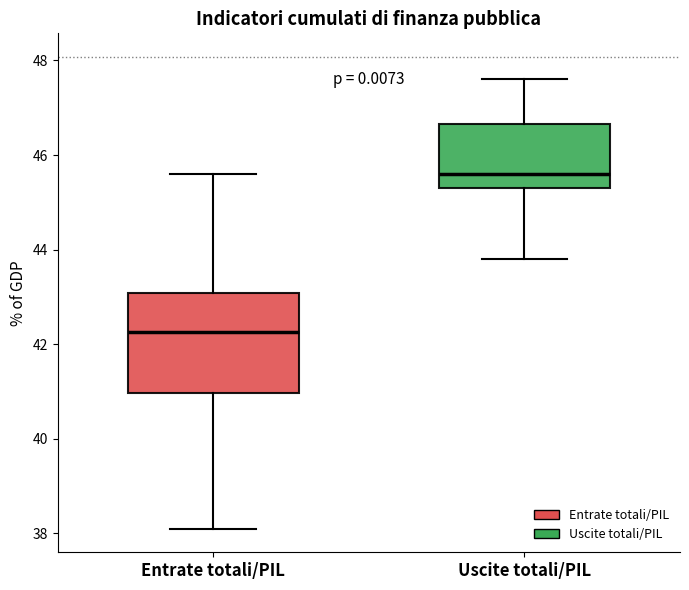

Which box's median line is the lowest?

Entrate totali/PIL